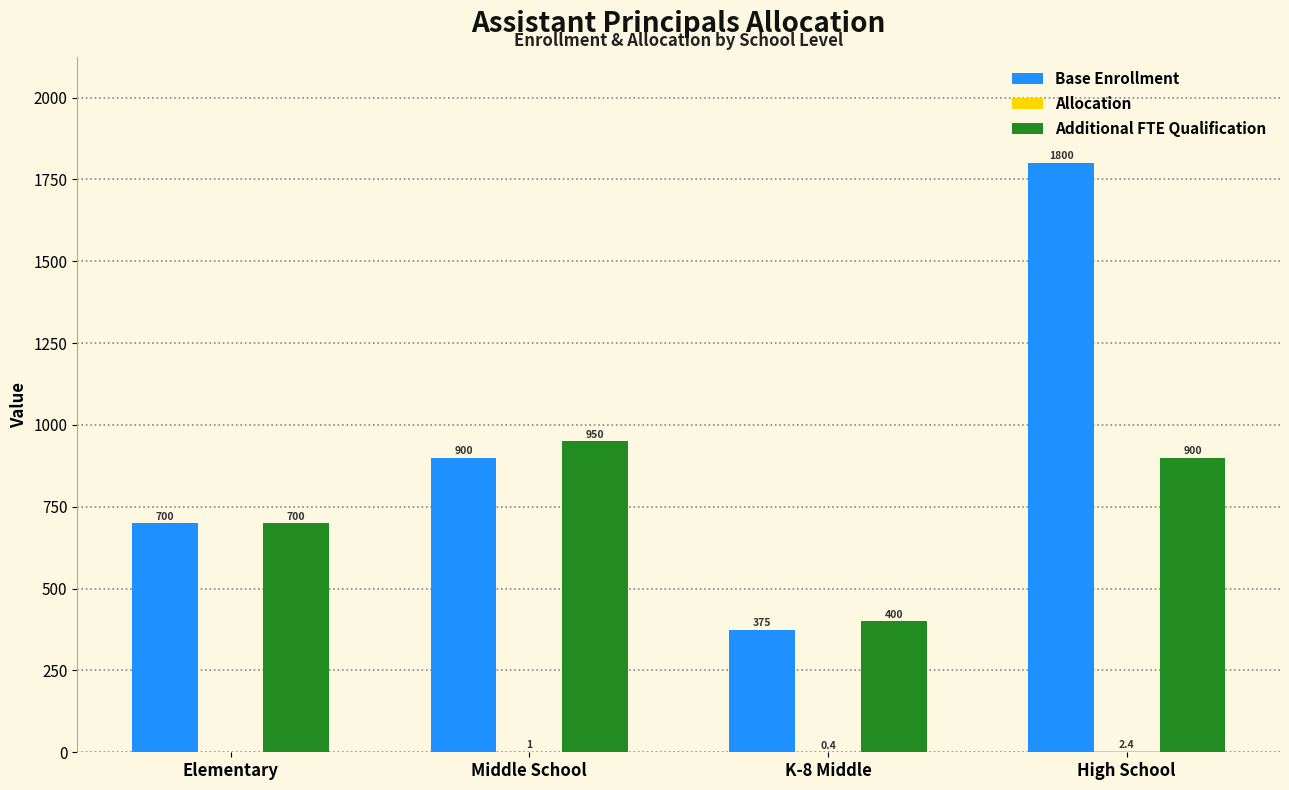

What is the greatest value displayed?

1800.0